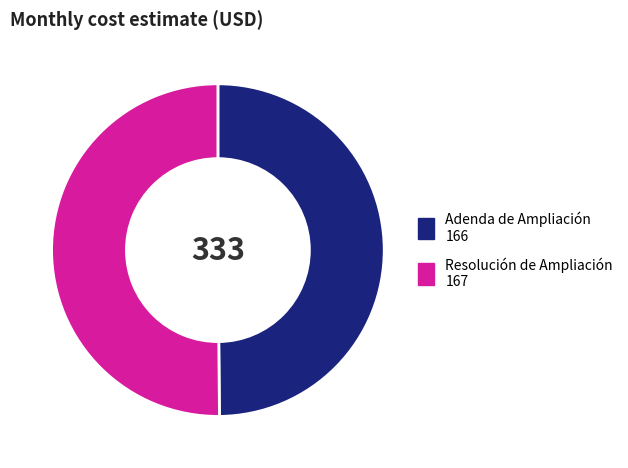

Combined, do Adenda de Ampliación and Resolución de Ampliación account for over 50%?

Yes